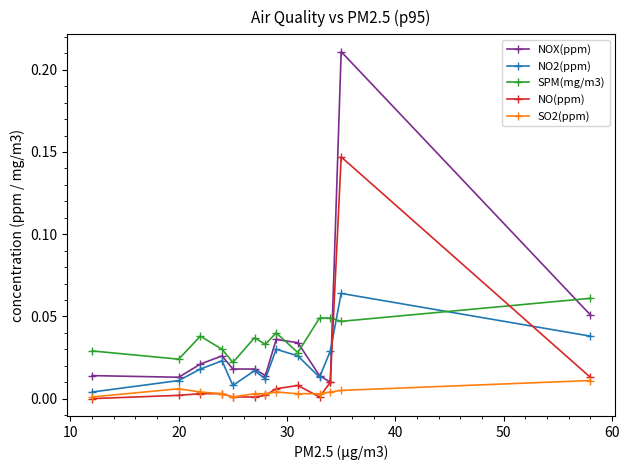

True or false: NOX(ppm) and SO2(ppm) cross at least once.

False